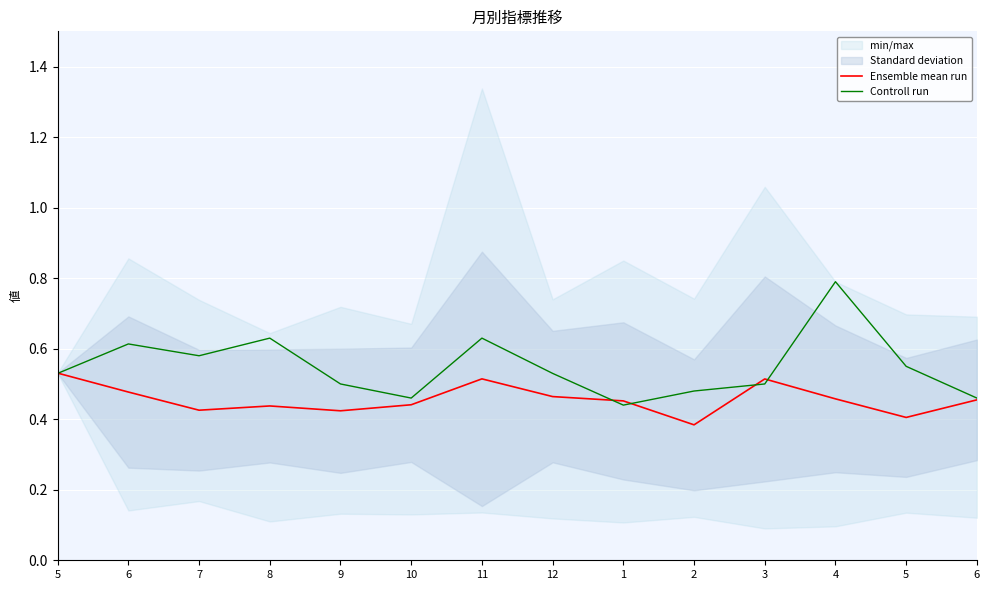

What is the label of the 9th point from the right?

10